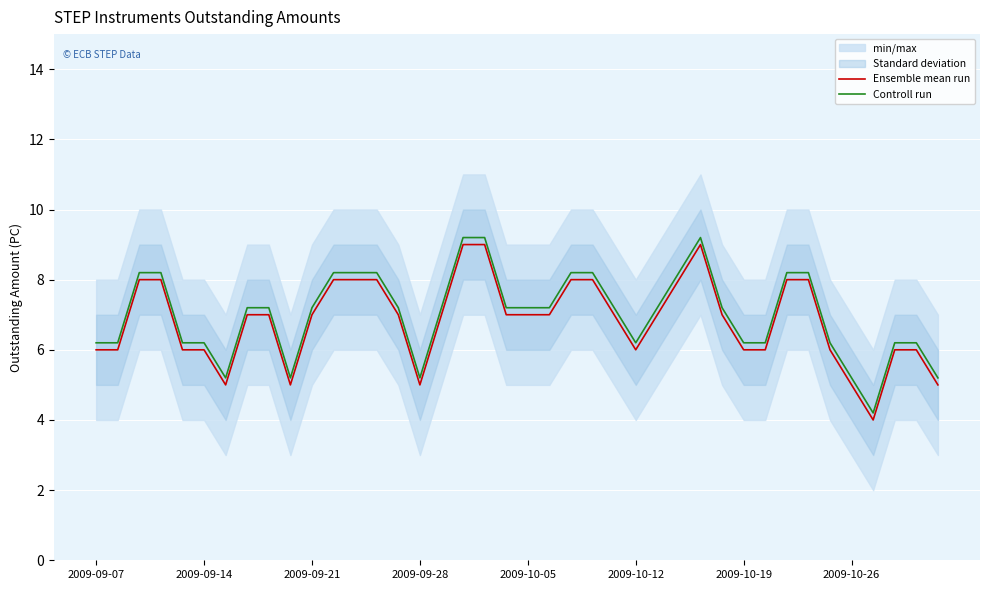

How many lines are shown in the chart?

2